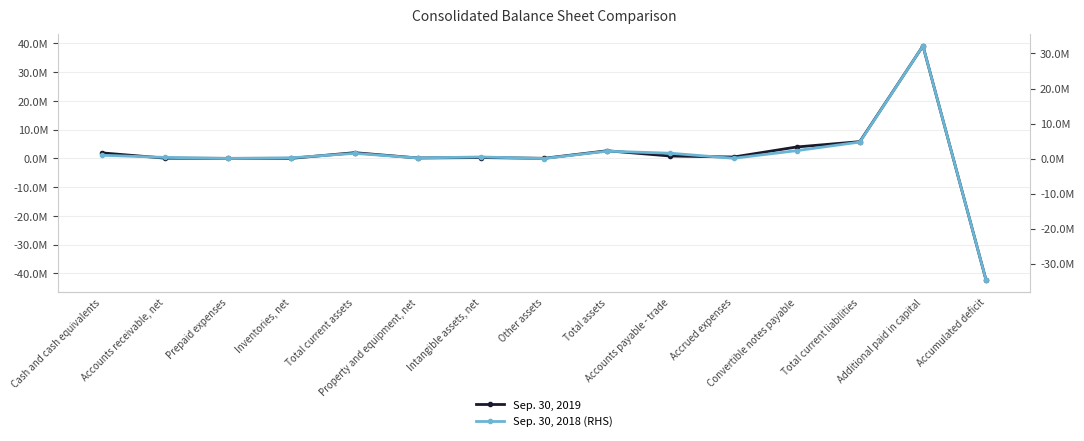

What is the sum of all Sep. 30, 2018 (RHS) values?

11606986